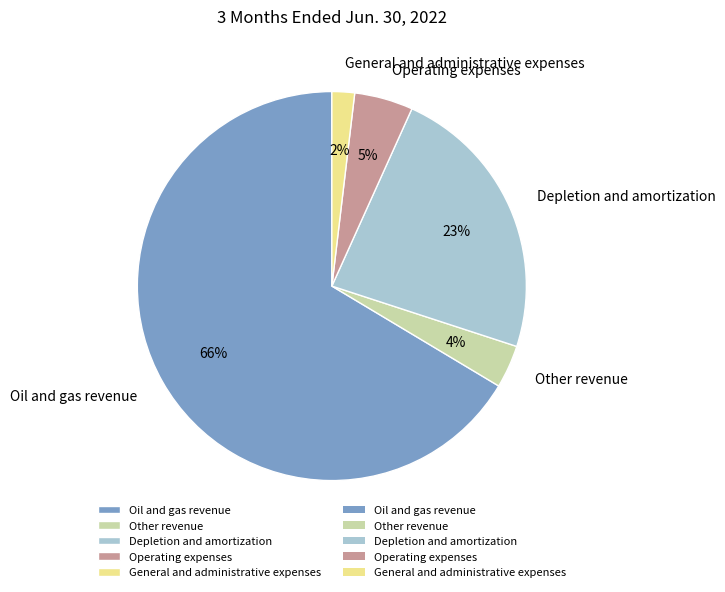

Which category has the smallest portion of the pie?

General and administrative expenses